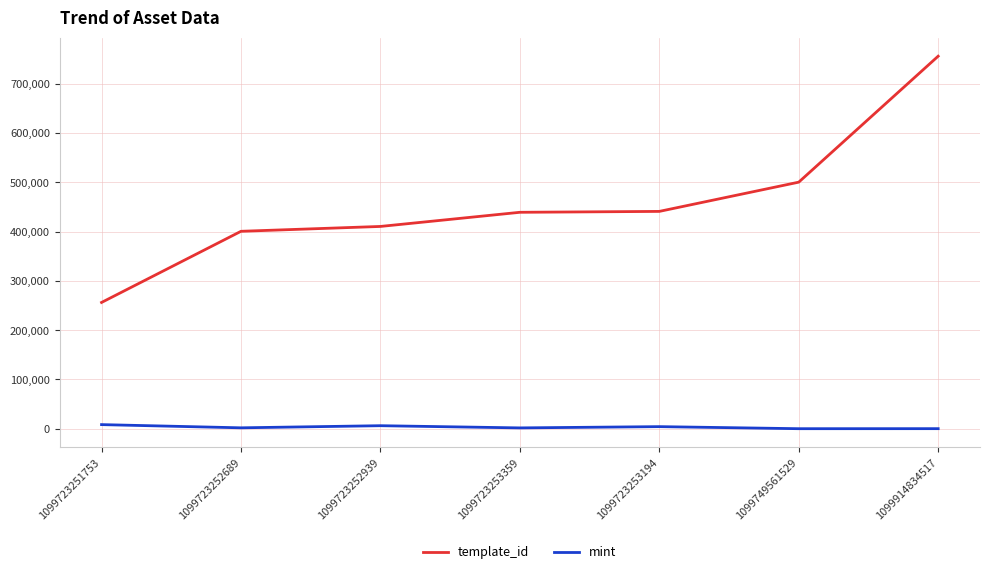

True or false: template_id and mint cross at least once.

False